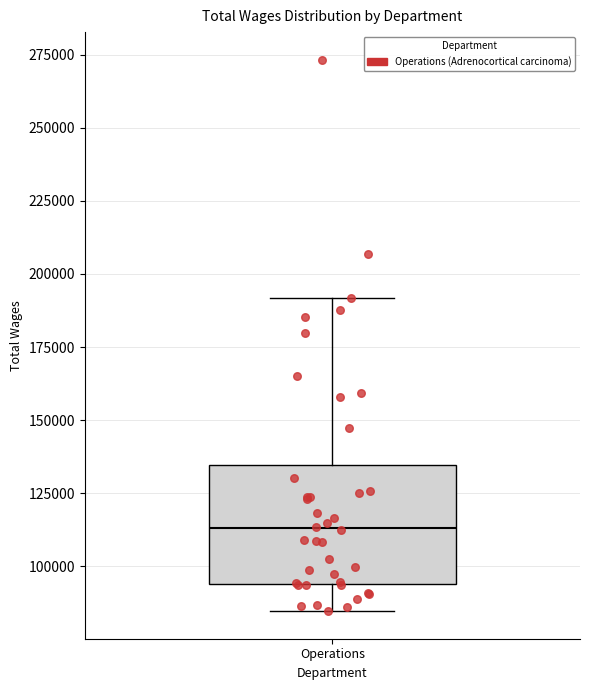

Read this box plot against the y-axis: the position of the median line, the range covered by the box, and the ends of both whiskers. The values are not printed on the chart, so give them approximately, as read against the axis.

median 115000, box 95000 to 135000, whiskers 85000 to 190000